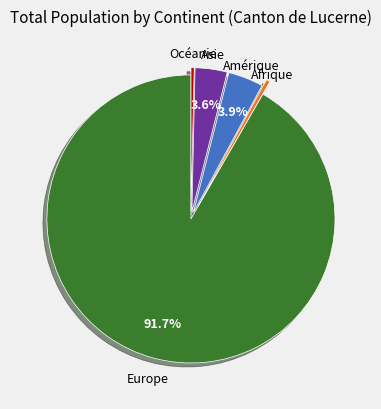

What is the ratio of the value at Océanie to the value at Afrique?

0.8